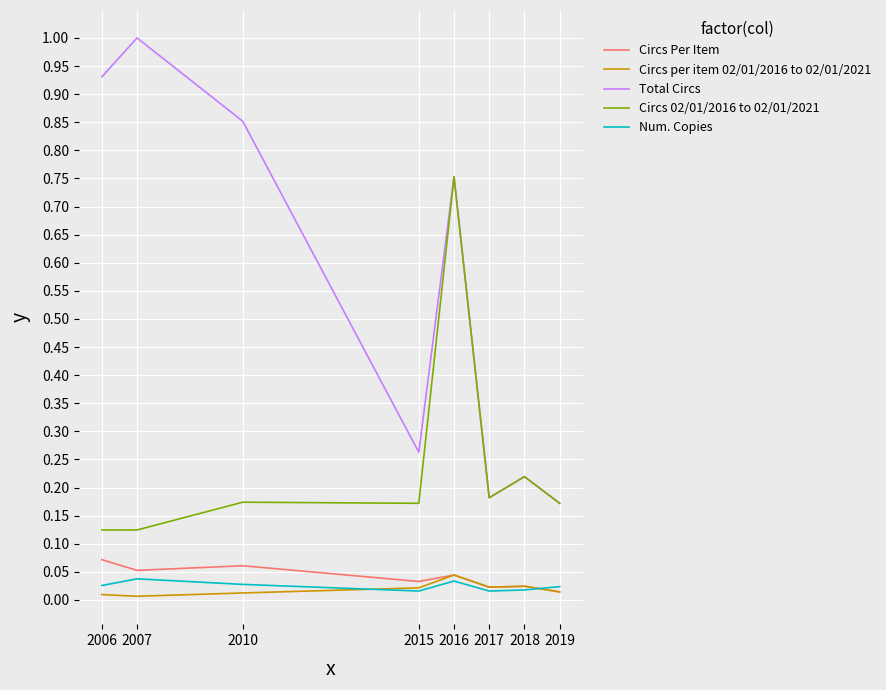

At which category does Num. Copies reach its first local peak?

2007